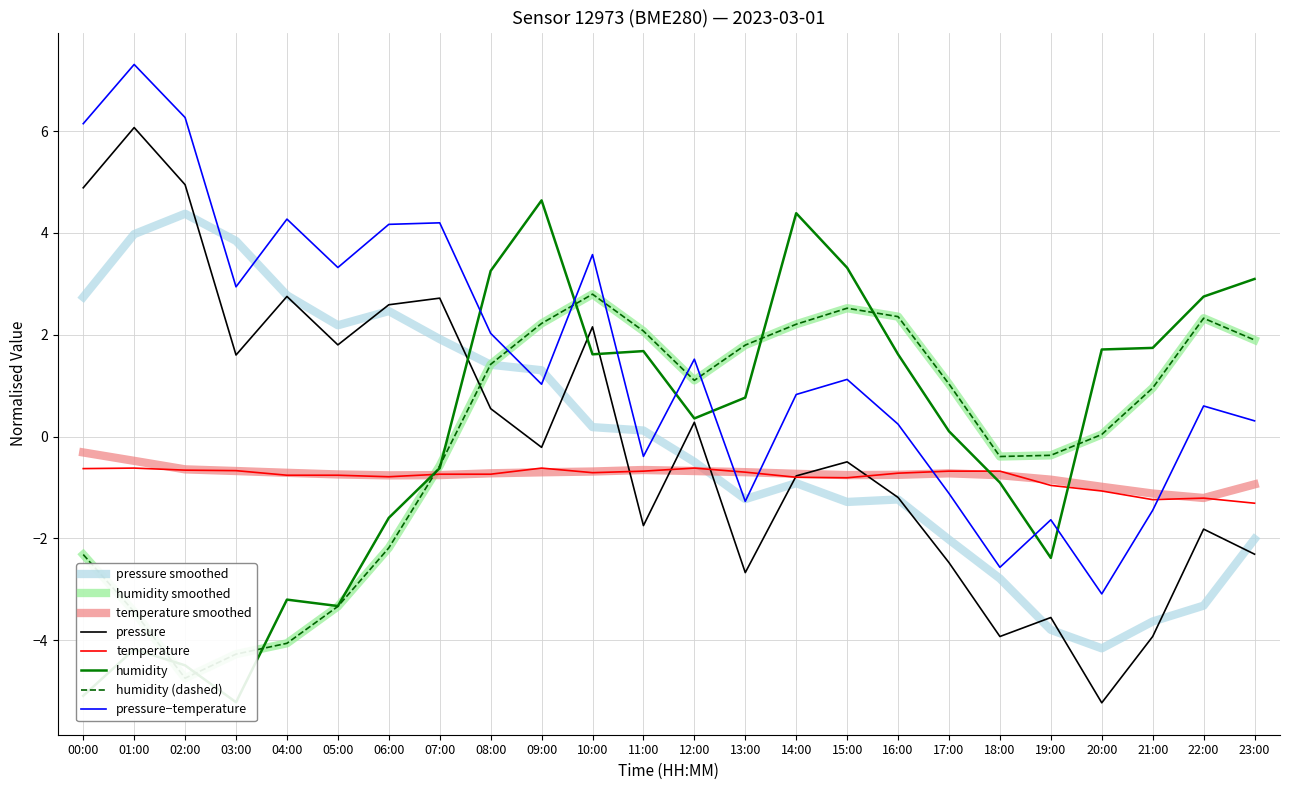

At which category is the sum across all series the highest?

09:00